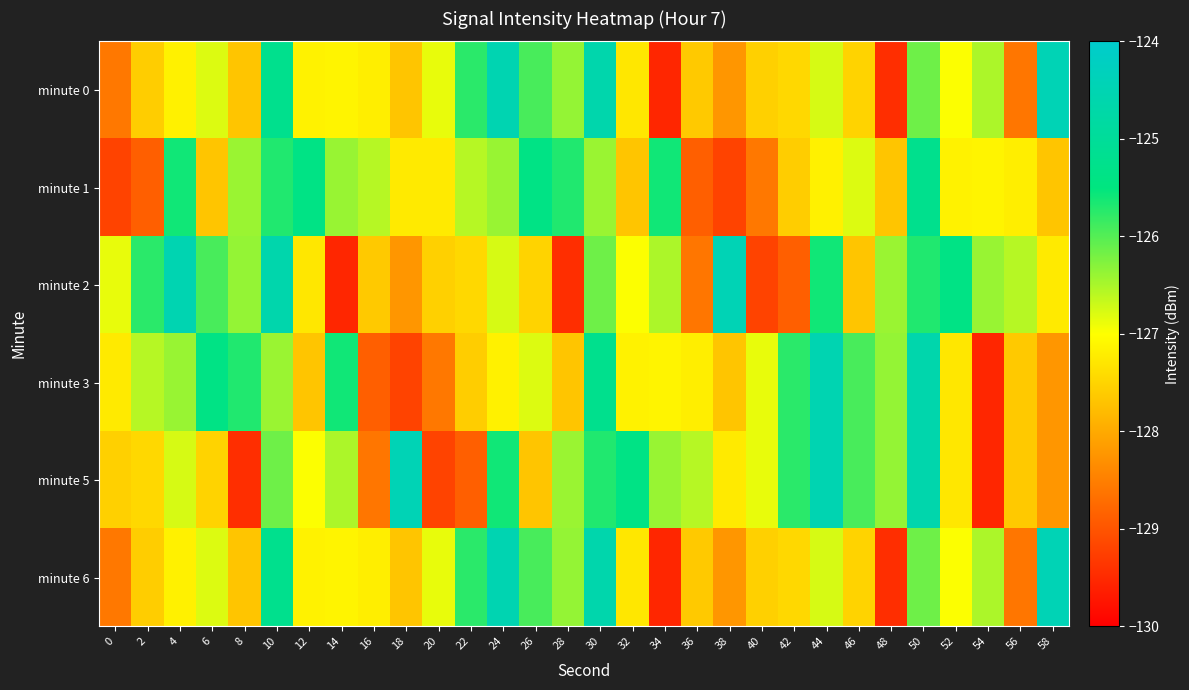

Rank the series by their maximum value, from highest to lowest.

minute 0, minute 2, minute 5, minute 6, minute 3, minute 1